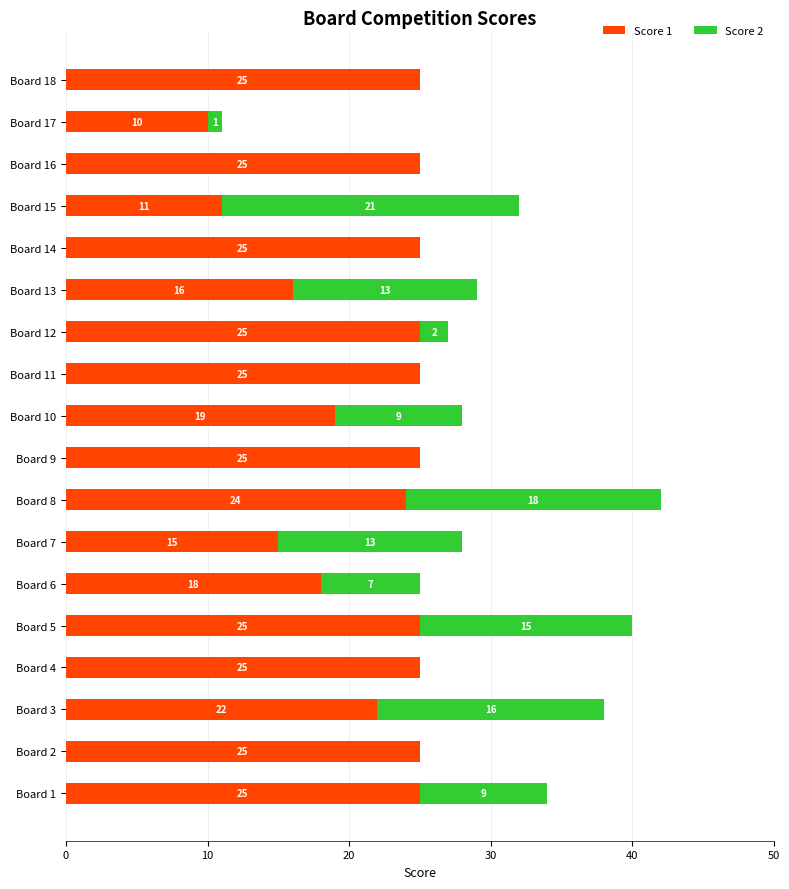

How many categories are shown in the chart?

18